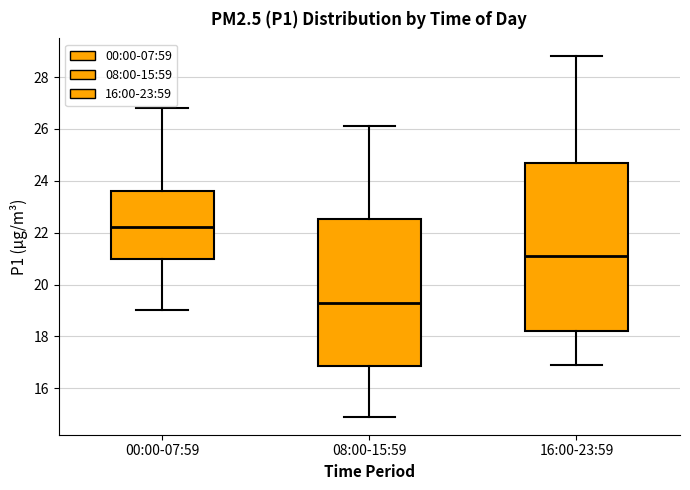

Reading left to right, transcribe this box plot: for each box, give where its median line is, the range the box spans, and where its two whiskers end, as read against the y-axis. The values are not printed on the chart, so give them approximately, as read against the axis.

00:00-07:59: median 22.2, box 21.0 to 23.6, whiskers 19.0 to 26.8
08:00-15:59: median 19.4, box 16.8 to 22.6, whiskers 15.0 to 26.2
16:00-23:59: median 21.2, box 18.2 to 24.6, whiskers 17.0 to 28.8